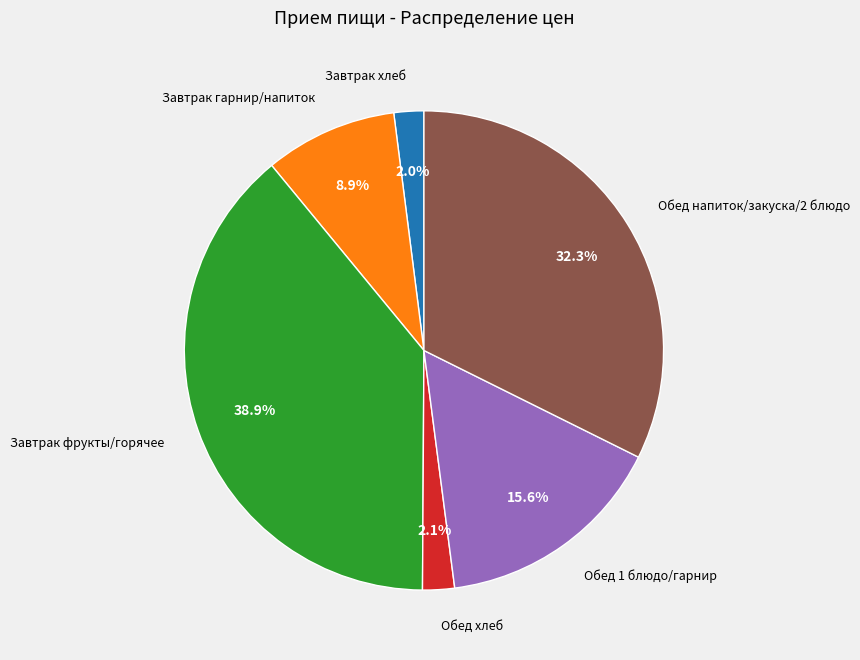

Which slice is the largest?

Завтрак фрукты/горячее